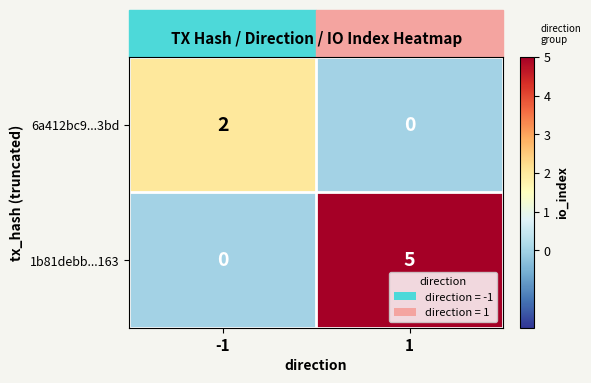

What is the total value across all series at 1?

5